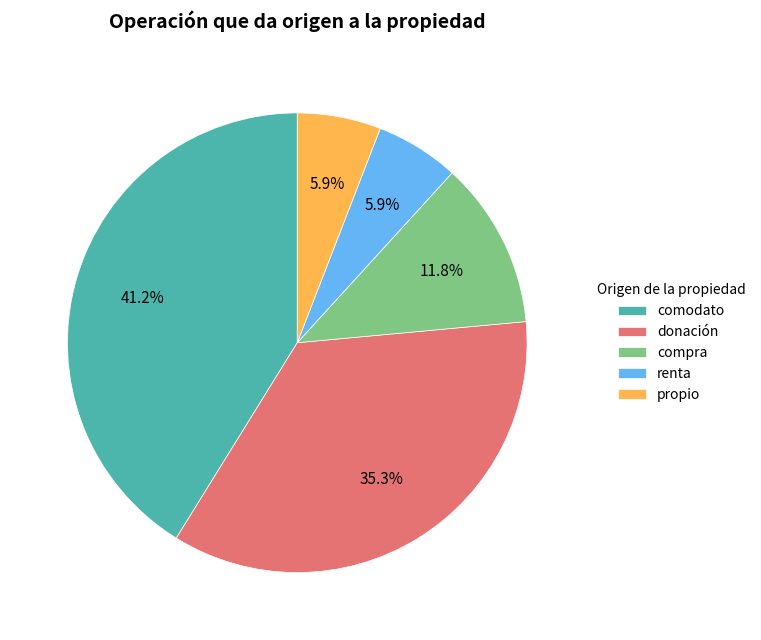

Is there a majority slice in this chart?

No